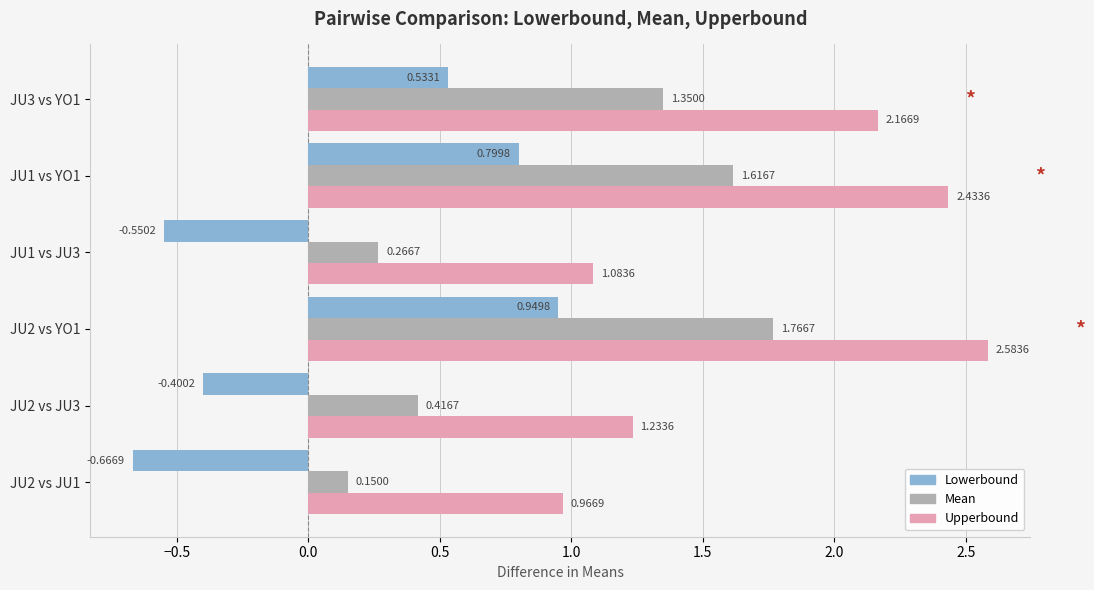

Which series has the largest total across all categories?

Upperbound